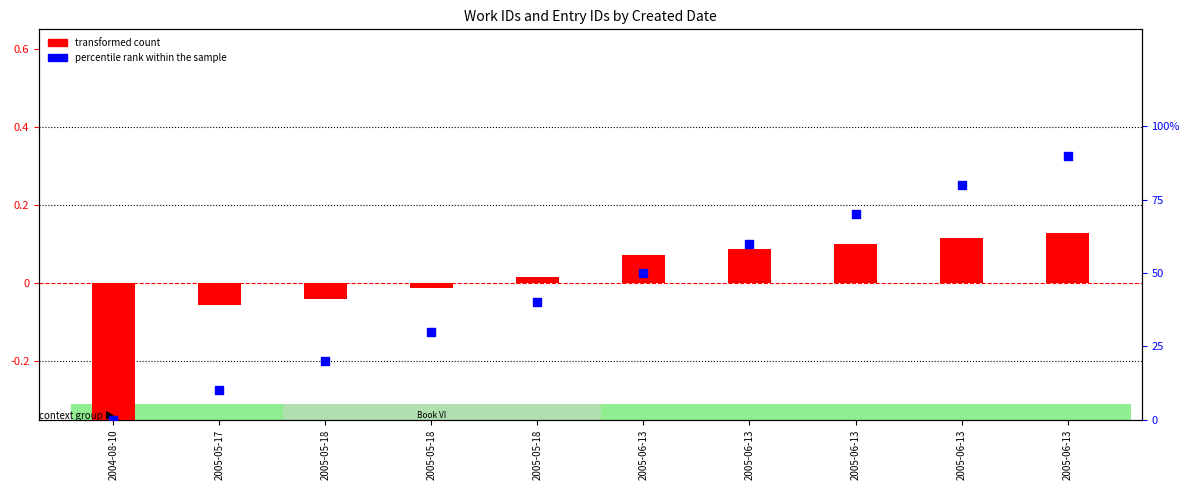

Is the value of transformed count at 2005-05-17 greater than the value of percentile rank within the sample at 2005-05-17?

No